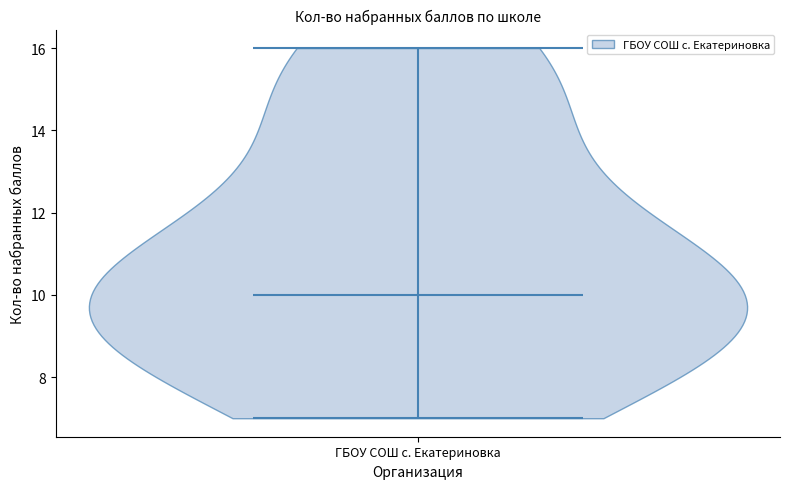

What is the lowest point the violin for ГБОУ СОШ с. Екатериновка reaches on the y-axis? The values are not printed on the chart, so give them approximately, as read against the axis.

7